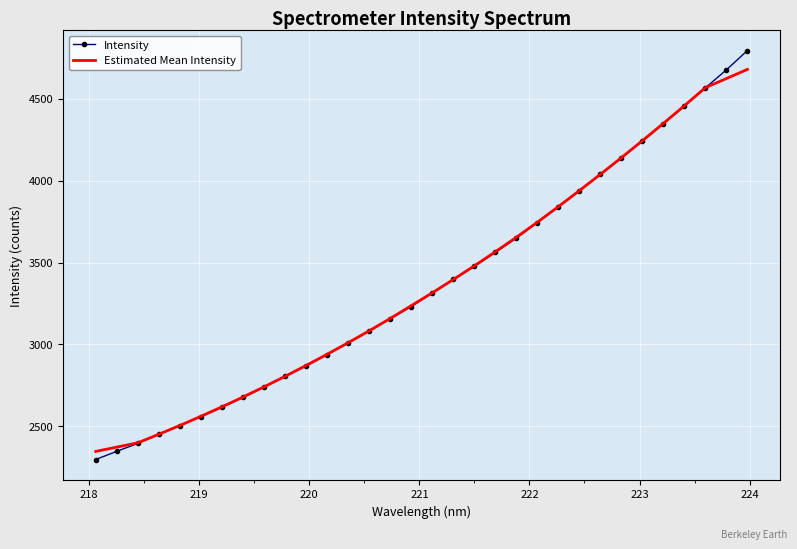

What is the lowest value of the Intensity series?

2297.7